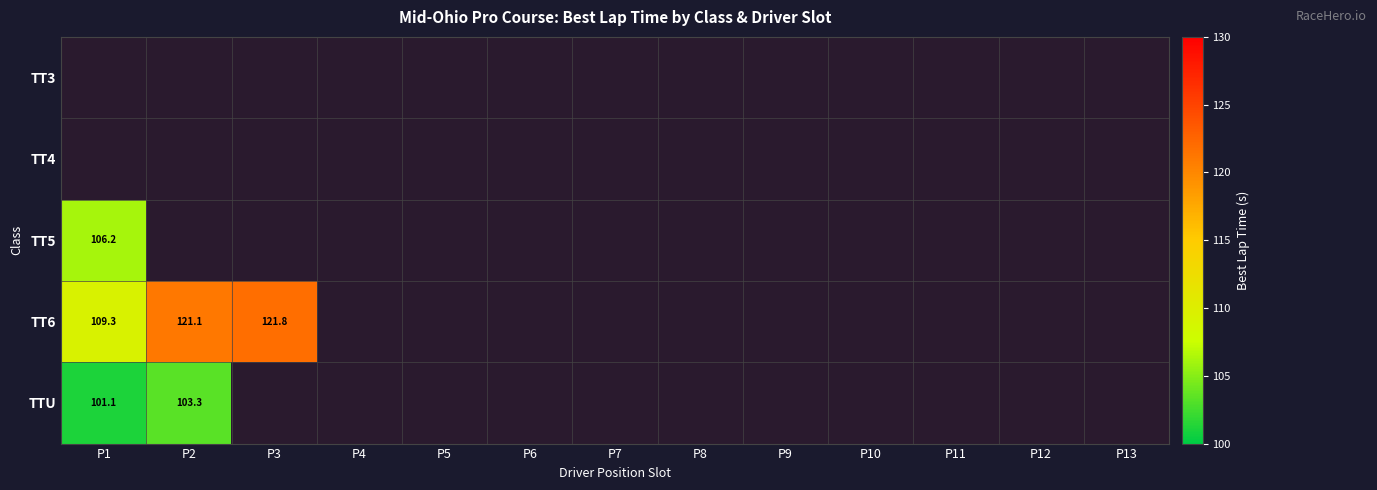

At how many categories does at least one series exceed 73?

3